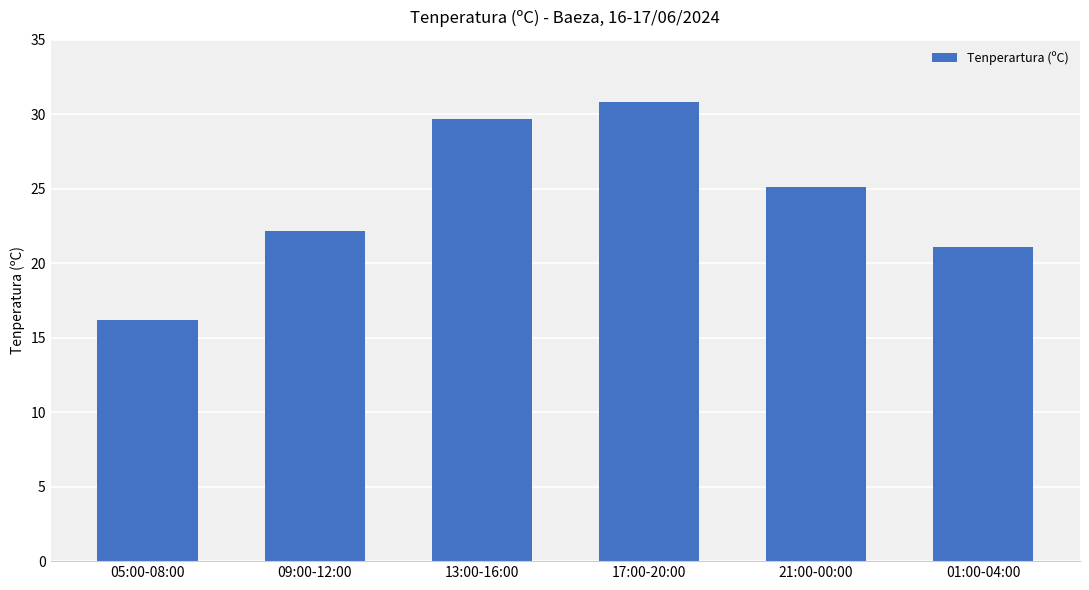

The chart shows a value of 22.2 at 09:00-12:00. True or false?

True